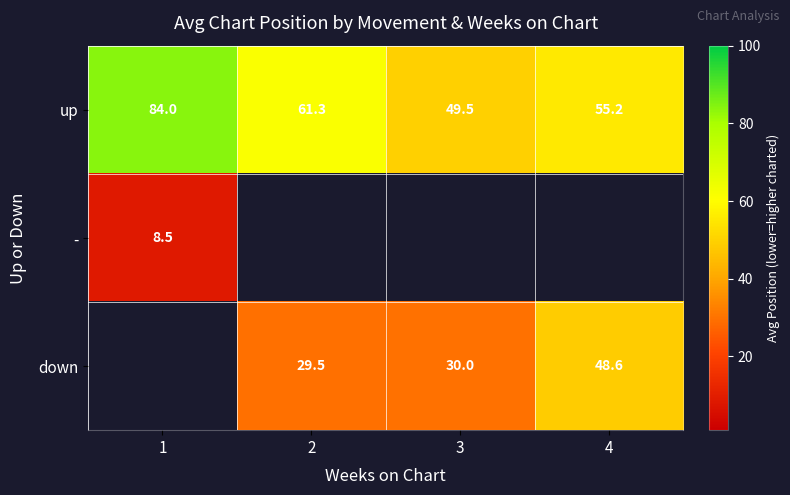

Is the value of up at 1 greater than the value of down at 3?

Yes